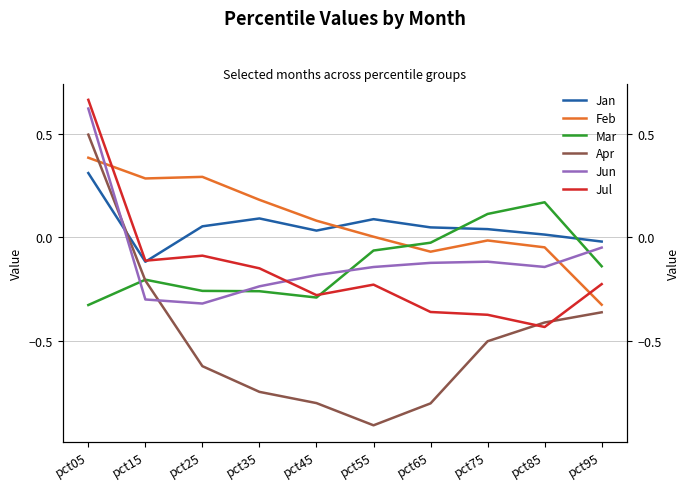

What is the total value across all series at pct35?

-1.1